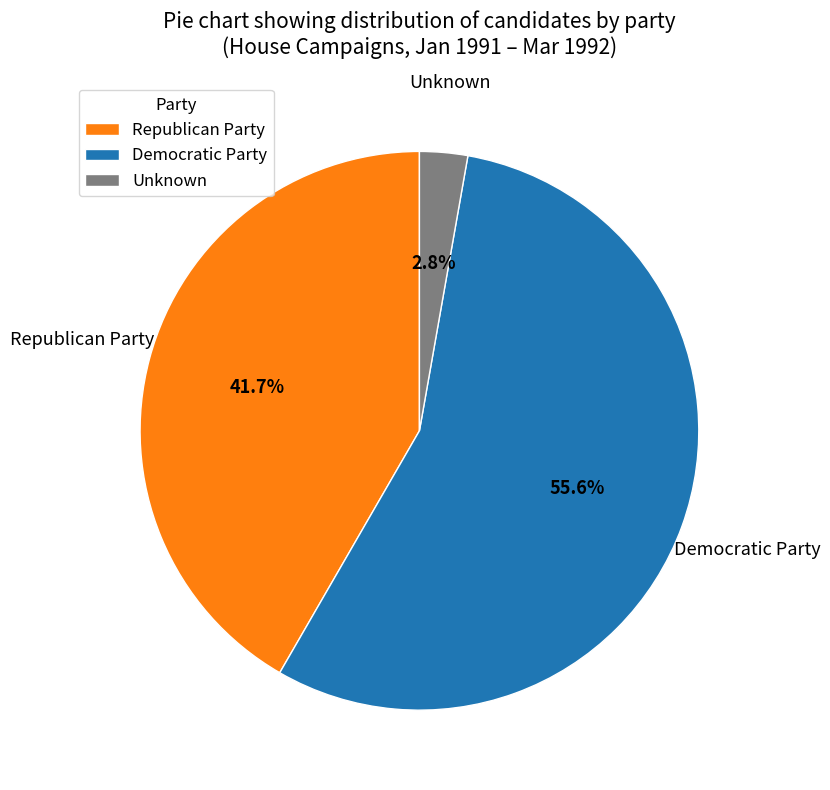

Rank the categories by value from highest to lowest.

Democratic Party, Republican Party, Unknown